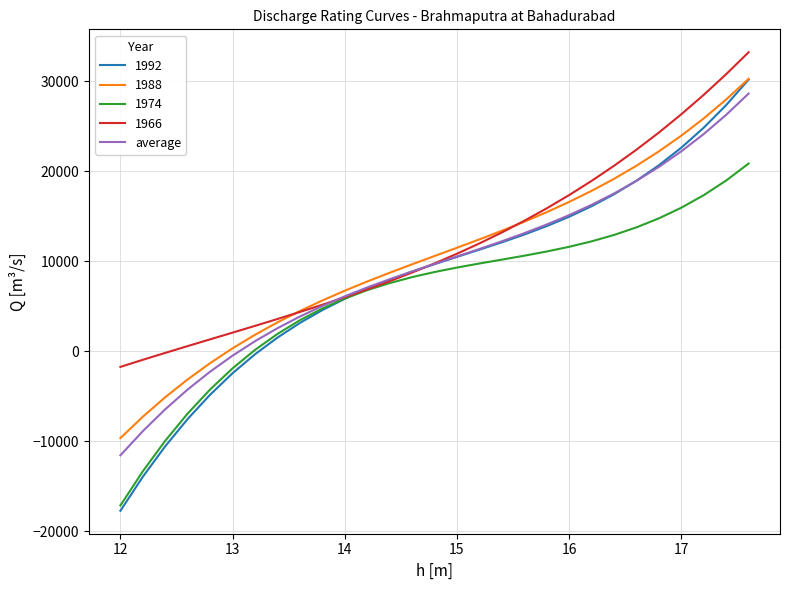

What is the minimum value shown in the chart?

-17705.9